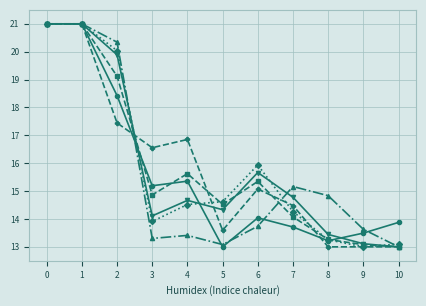

How many lines are shown in the chart?

6